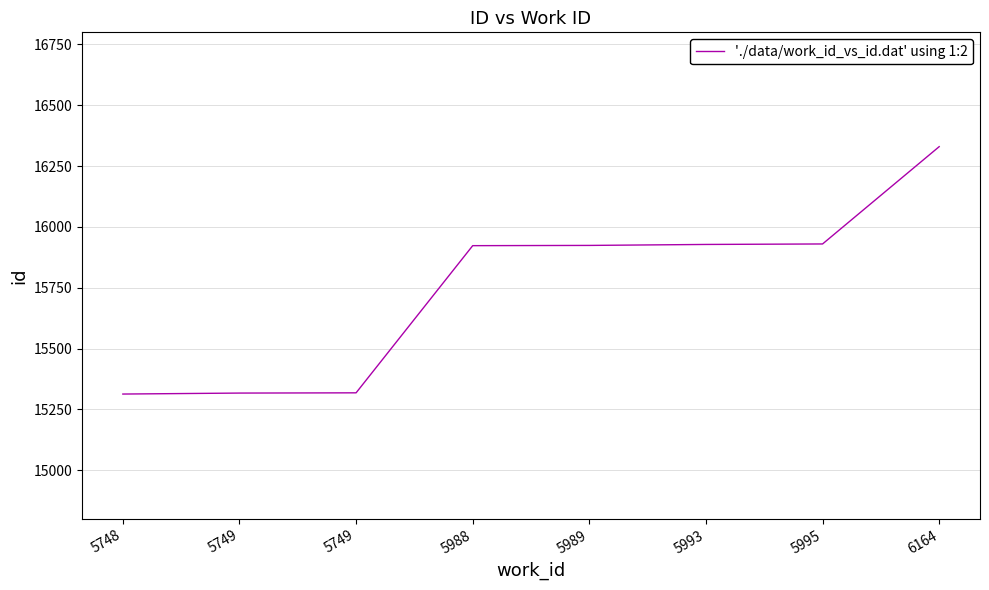

Does the chart display data point markers on the line(s)?

No